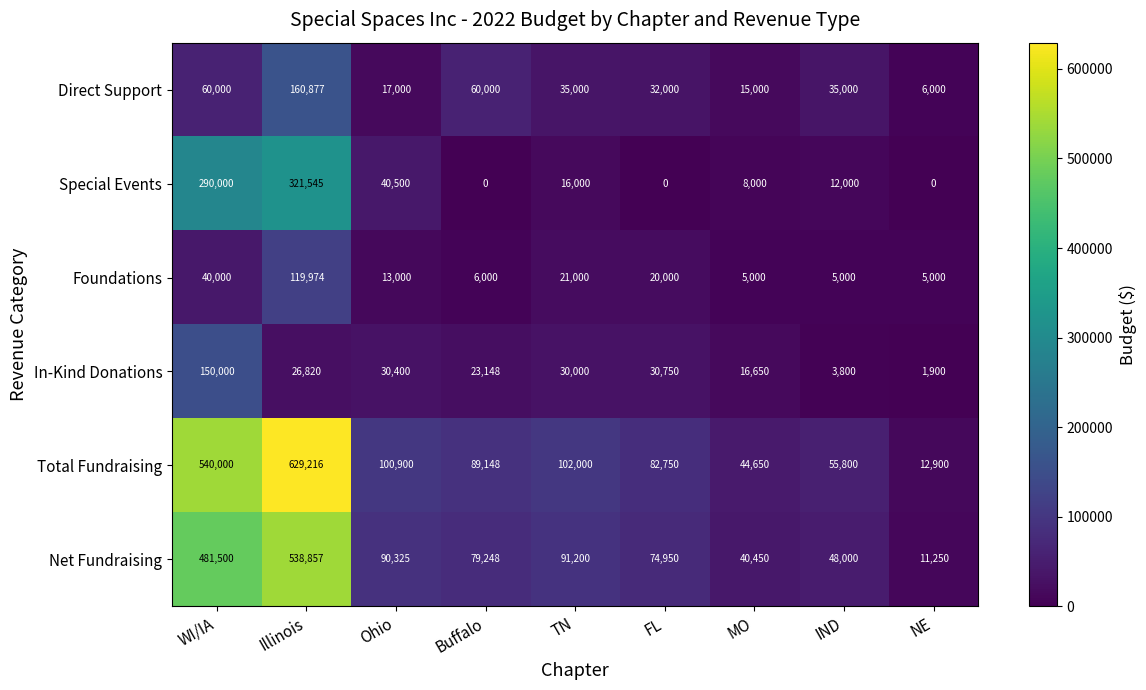

Rank the series at Buffalo from highest to lowest value.

Total Fundraising, Net Fundraising, Direct Support, In-Kind Donations, Foundations, Special Events